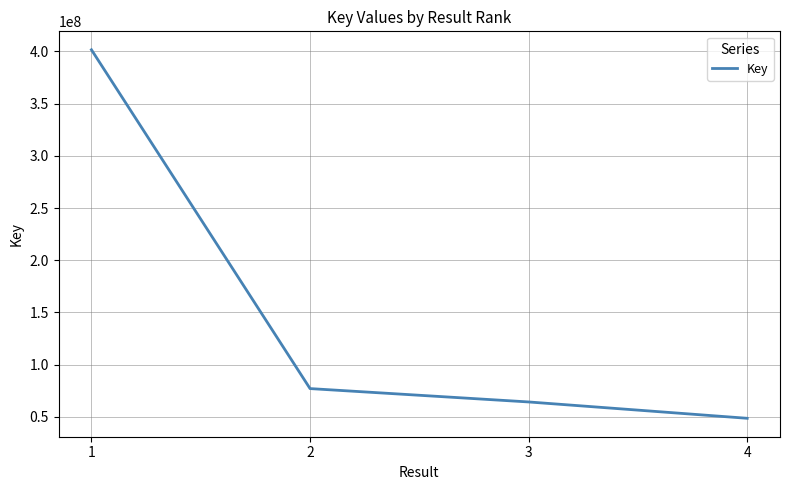

What is the change in value from 3 to 4?

-15656674